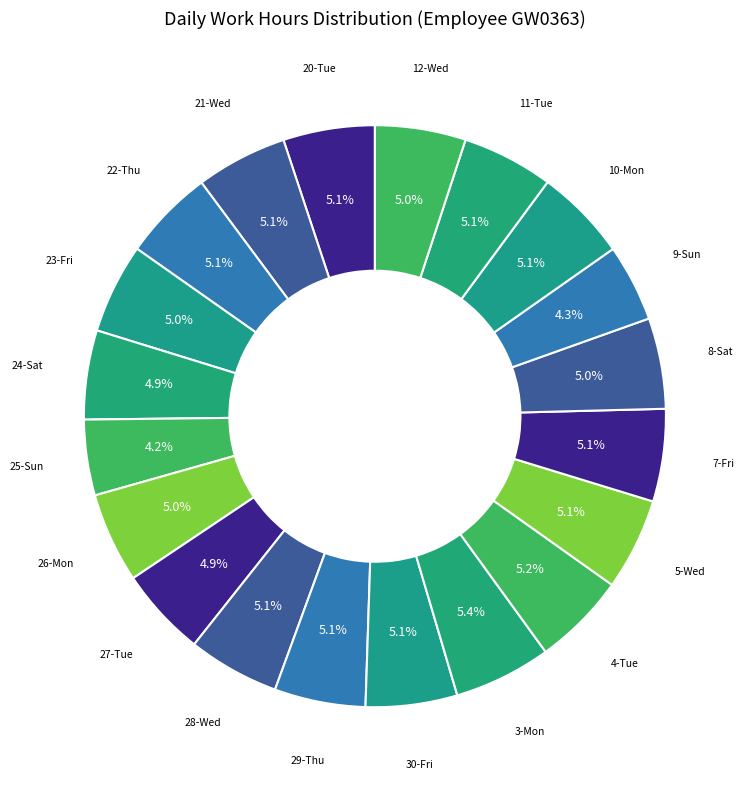

How many slices are in this pie chart?

20